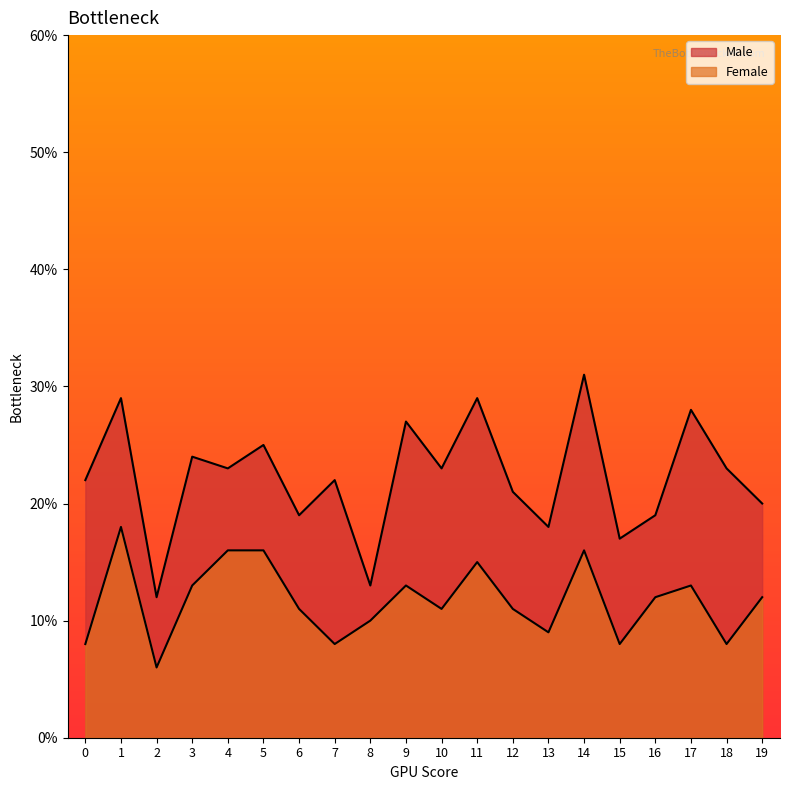

What value does the Male series have at 6?

19